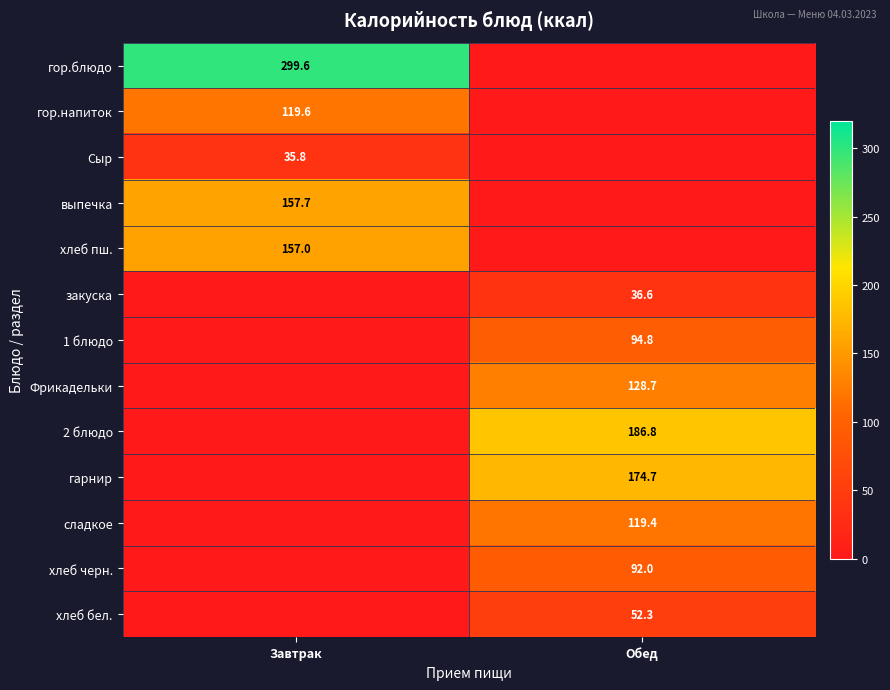

The value of гарнир at Обед is 272.4. True or false?

False